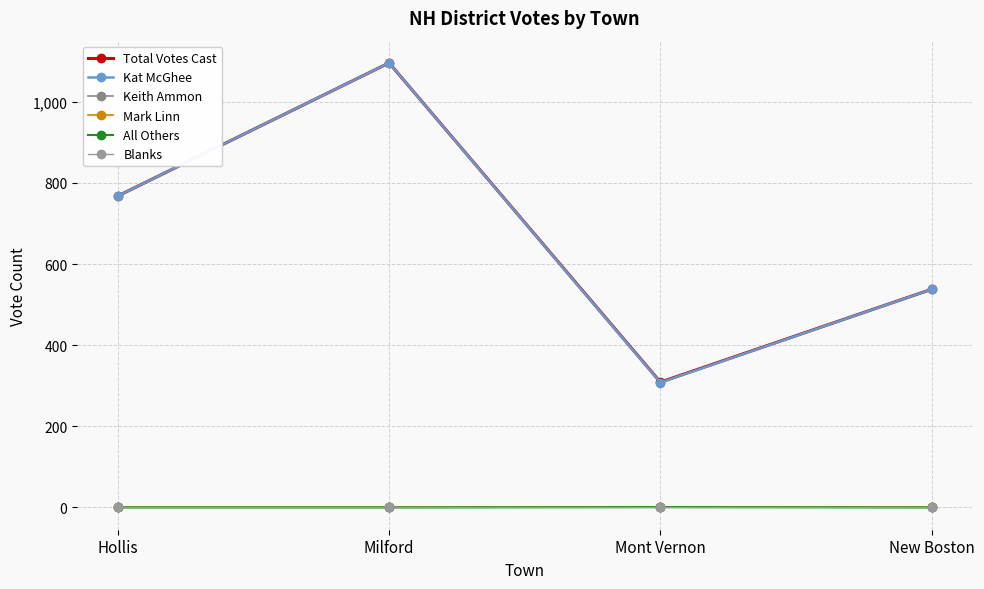

Rank the series by their maximum value, from lowest to highest.

Keith Ammon, Mark Linn, Blanks, All Others, Total Votes Cast, Kat McGhee